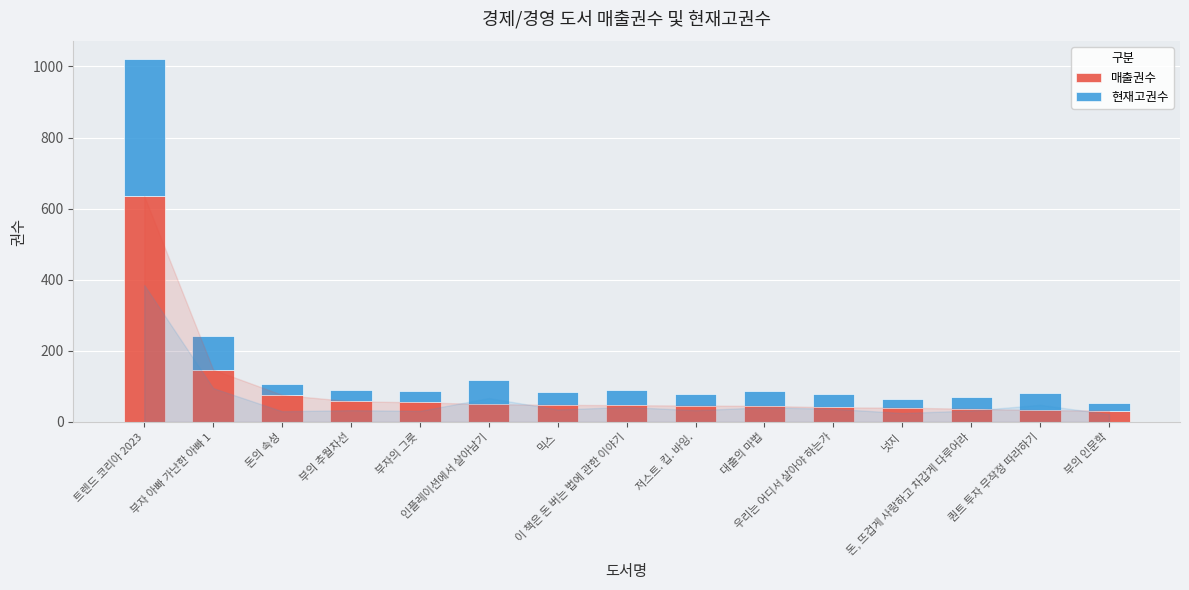

How many distinct data groups are displayed?

2